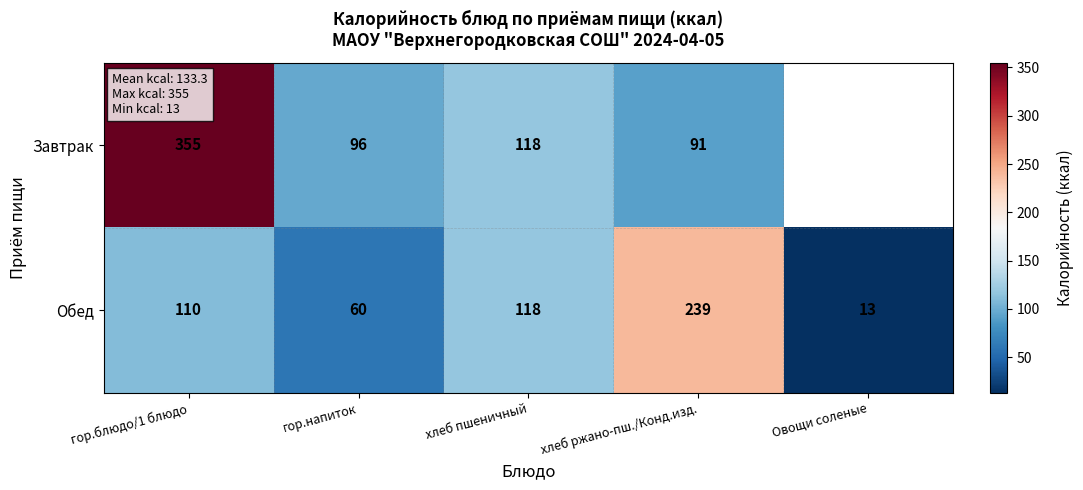

Is it true that Обед equals 123.7 at хлеб ржано-пш./Конд.изд.?

False